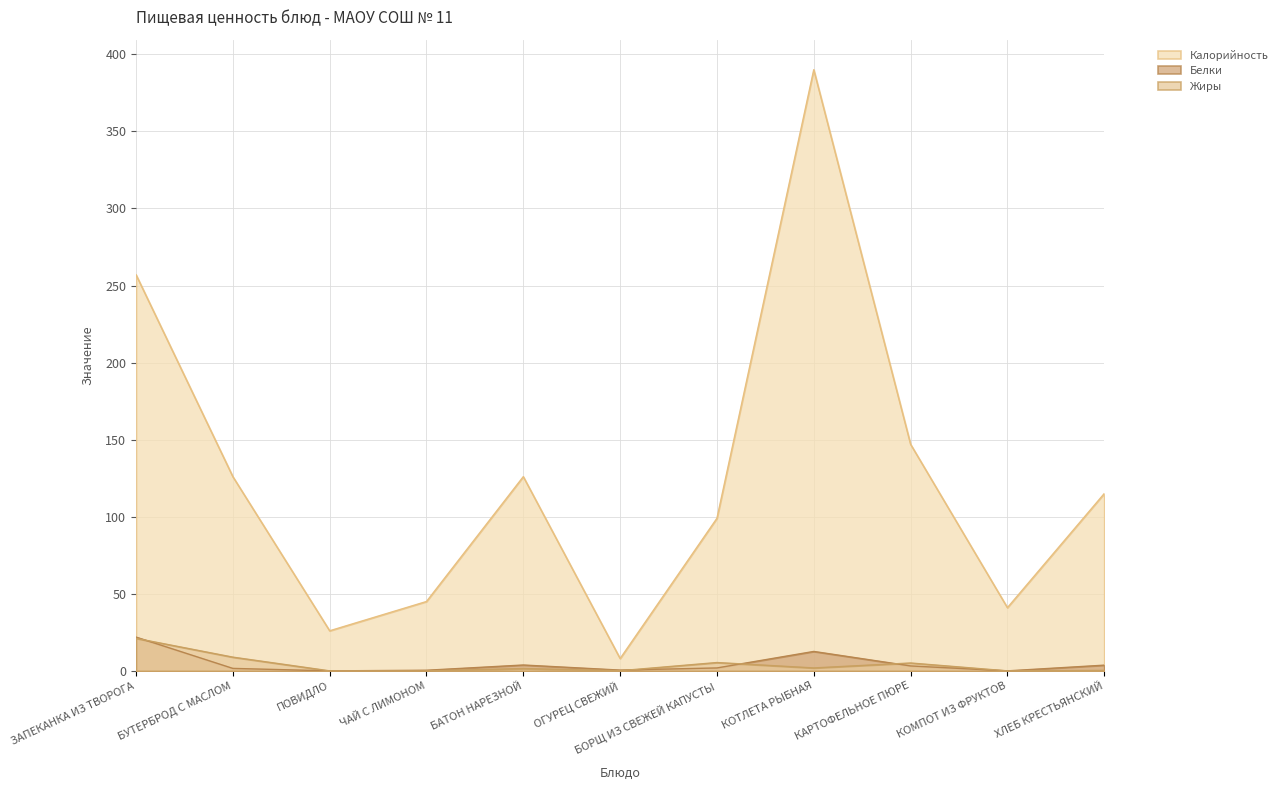

At КАРТОФЕЛЬНОЕ ПЮРЕ, list the series in order from largest to smallest.

Калорийность, Жиры, Белки